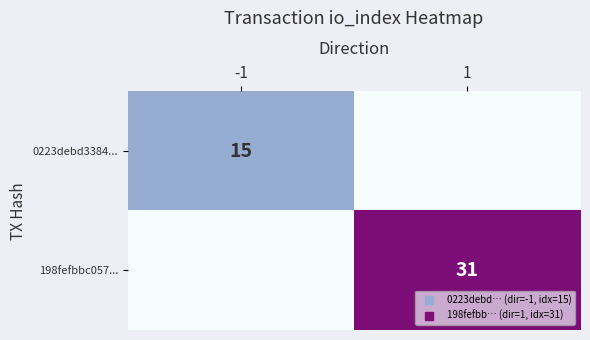

The value of 198fefbbc057... at 1 is 50. True or false?

False